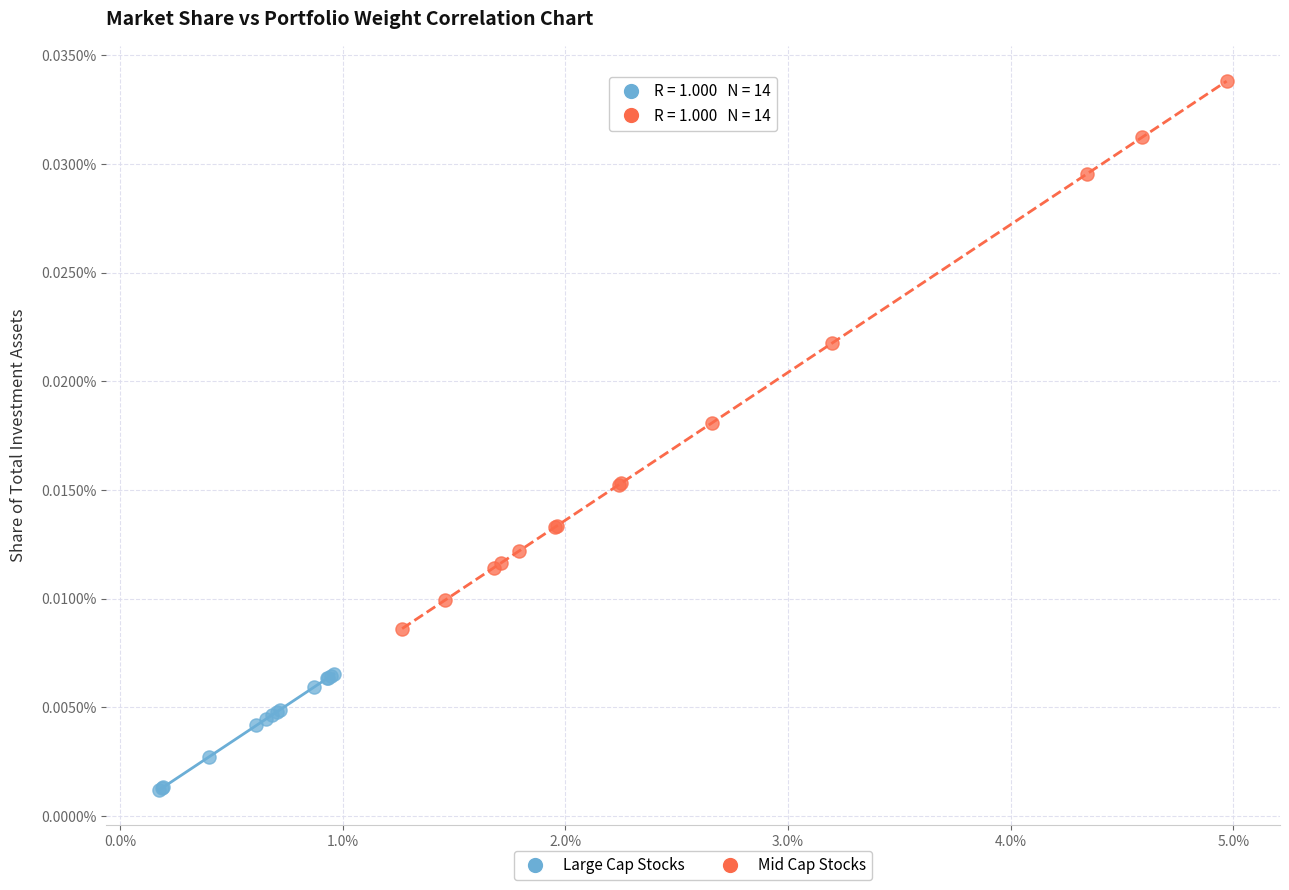

What are all the series names shown in the legend?

Large Cap Stocks, Mid Cap Stocks